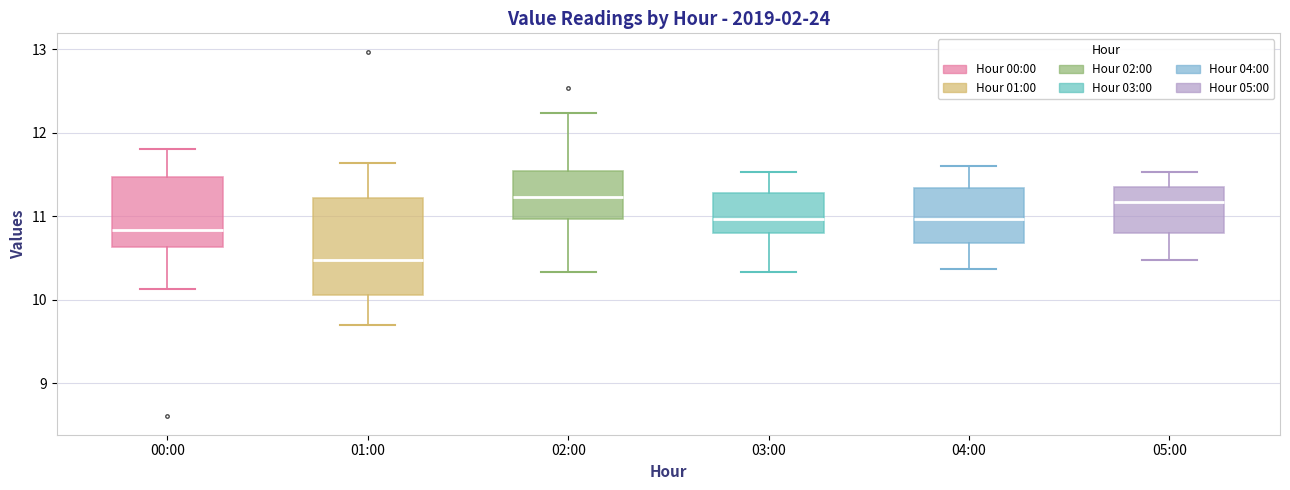

Reading left to right, transcribe this box plot: for each box, give where its median line is, the range the box spans, and where its two whiskers end, as read against the y-axis. The values are not printed on the chart, so give them approximately, as read against the axis.

00:00: median 10.8, box 10.6 to 11.5, whiskers 10.1 to 11.8
01:00: median 10.5, box 10.1 to 11.2, whiskers 9.7 to 11.6
02:00: median 11.2, box 11.0 to 11.5, whiskers 10.3 to 12.2
03:00: median 11.0, box 10.8 to 11.3, whiskers 10.3 to 11.5
04:00: median 11.0, box 10.7 to 11.3, whiskers 10.4 to 11.6
05:00: median 11.2, box 10.8 to 11.4, whiskers 10.5 to 11.5